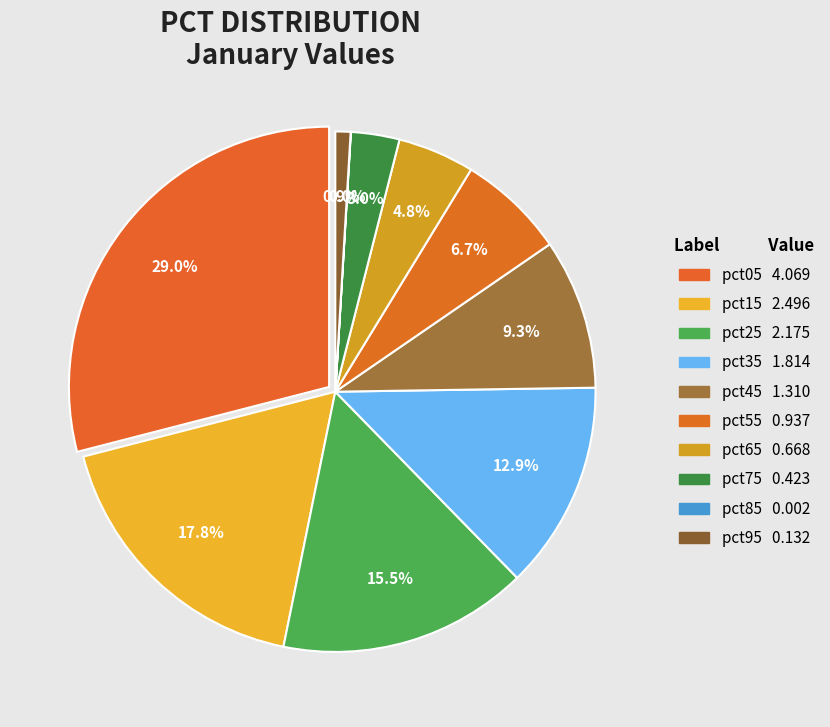

What is the largest slice in the pie chart?

pct05